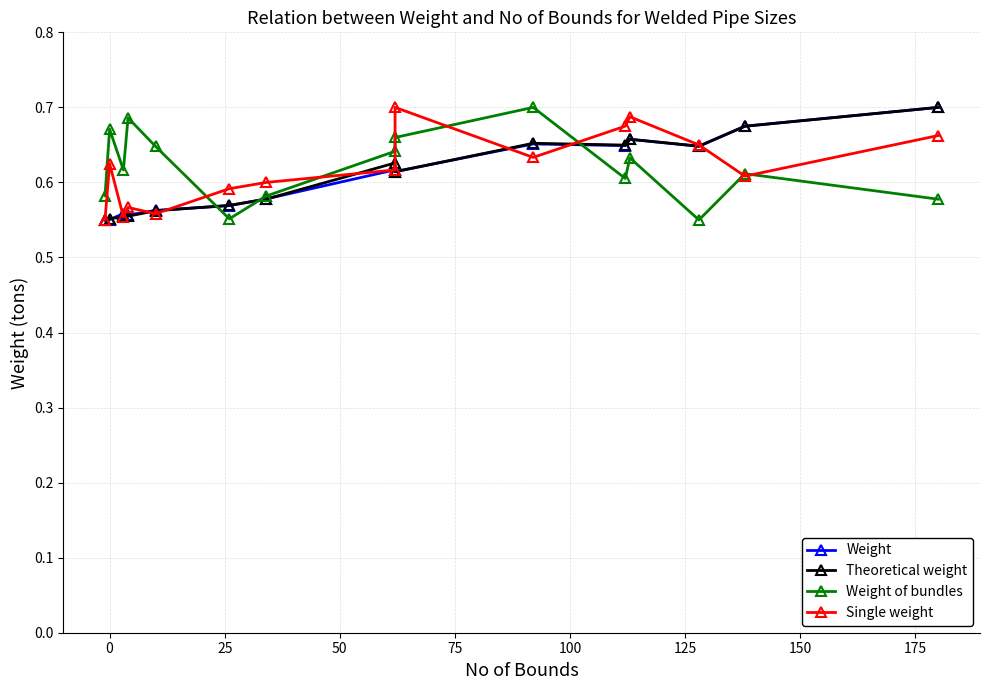

What is the highest value of the Single weight series?

0.7